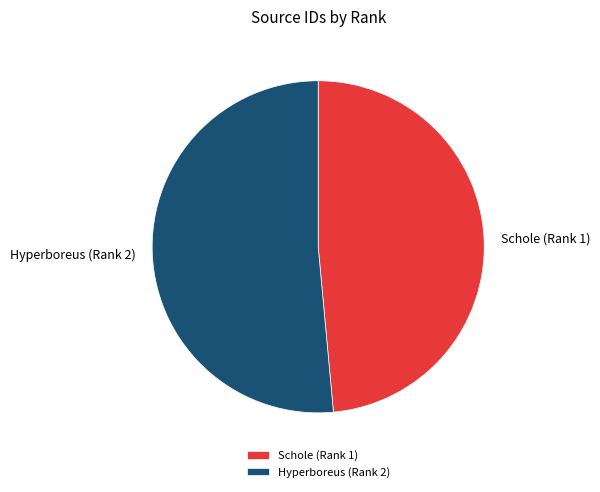

Which slice is the largest?

Hyperboreus (Rank 2)